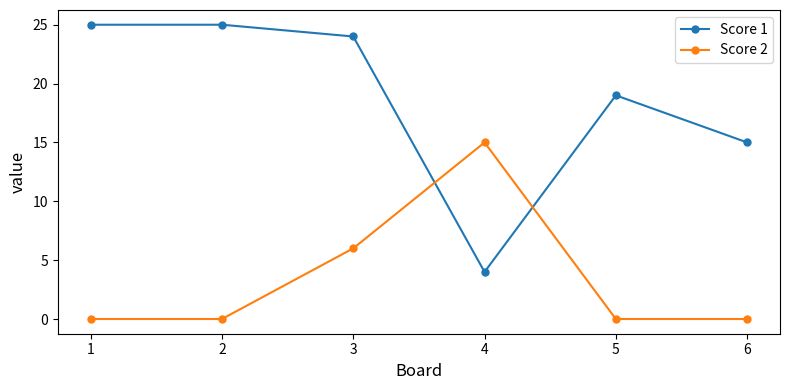

Where is the first local maximum for Score 2?

4